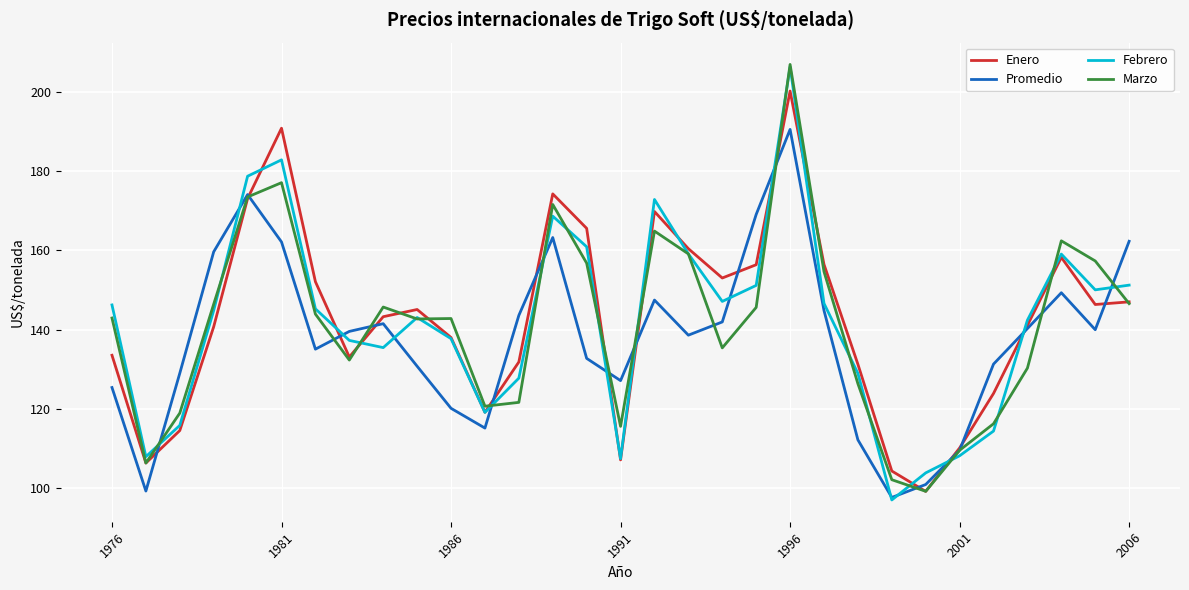

What is the minimum value shown in the chart?

97.0